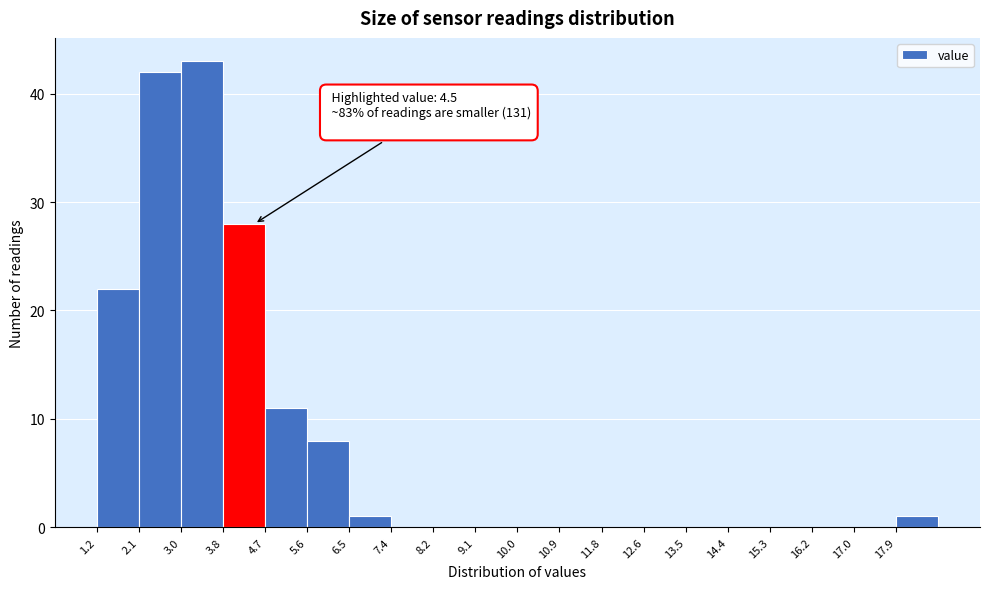

Which range on the x-axis has the tallest bar?

2.96 to 3.84